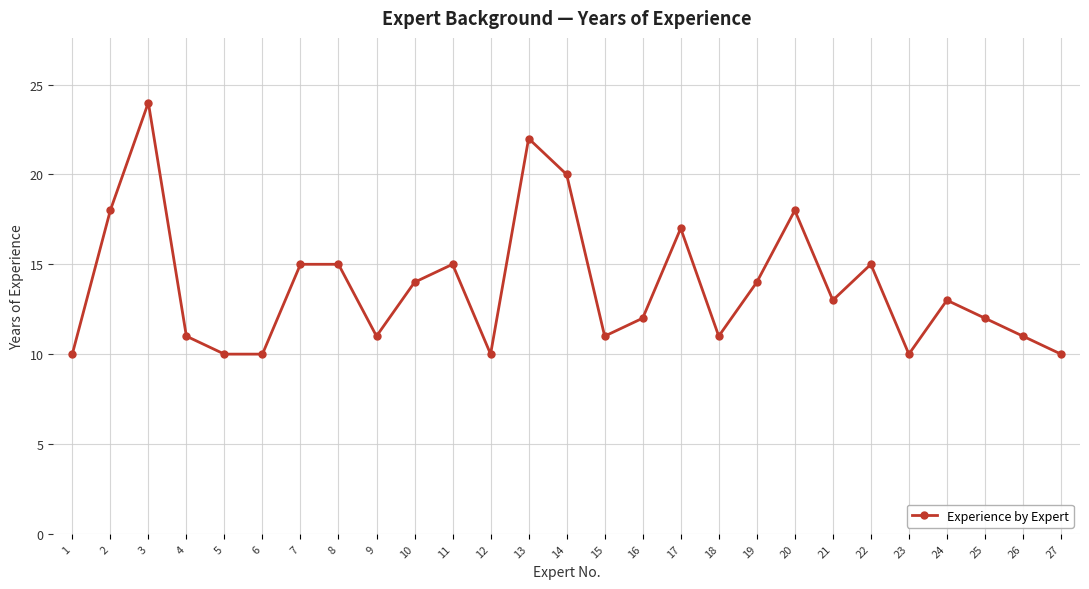

The chart shows a value of 9 at 13. True or false?

False